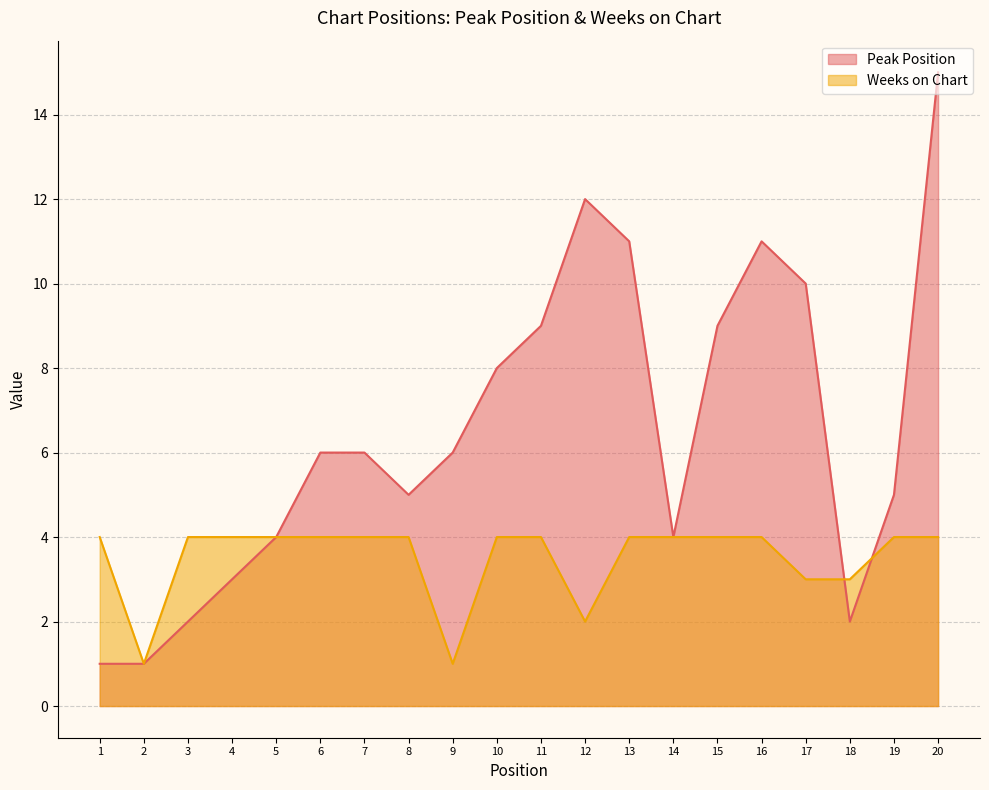

At which label does Peak Position first exceed 6?

10